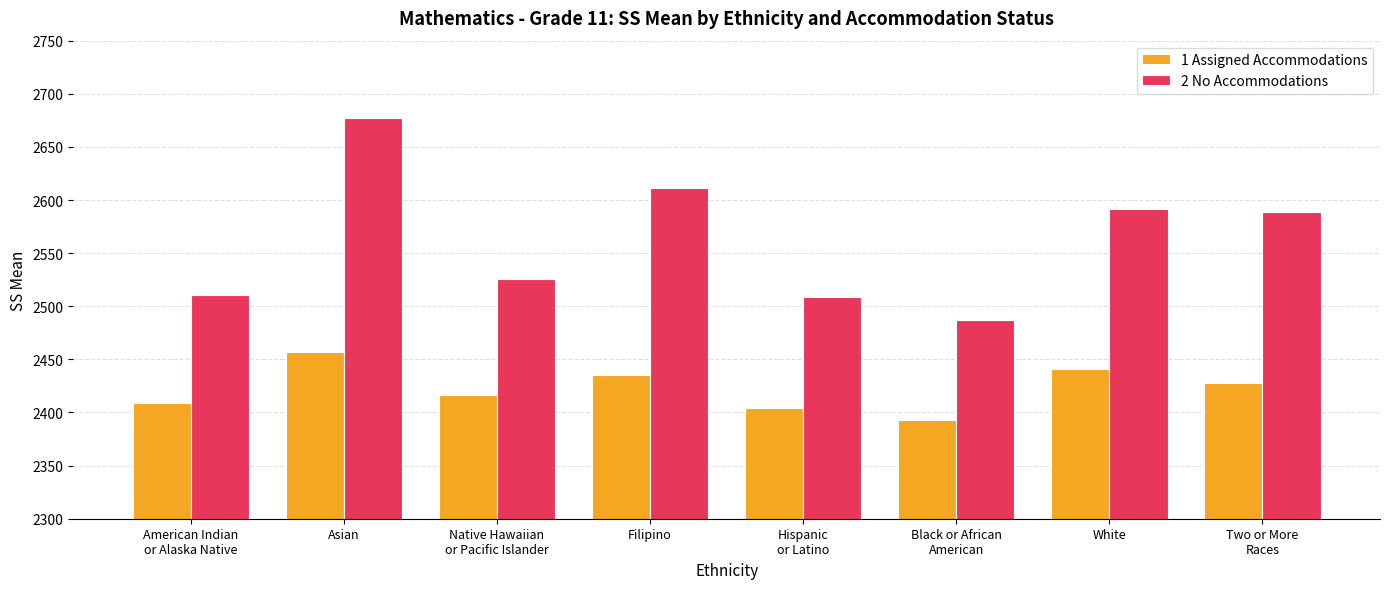

Count the number of data series in this chart.

2